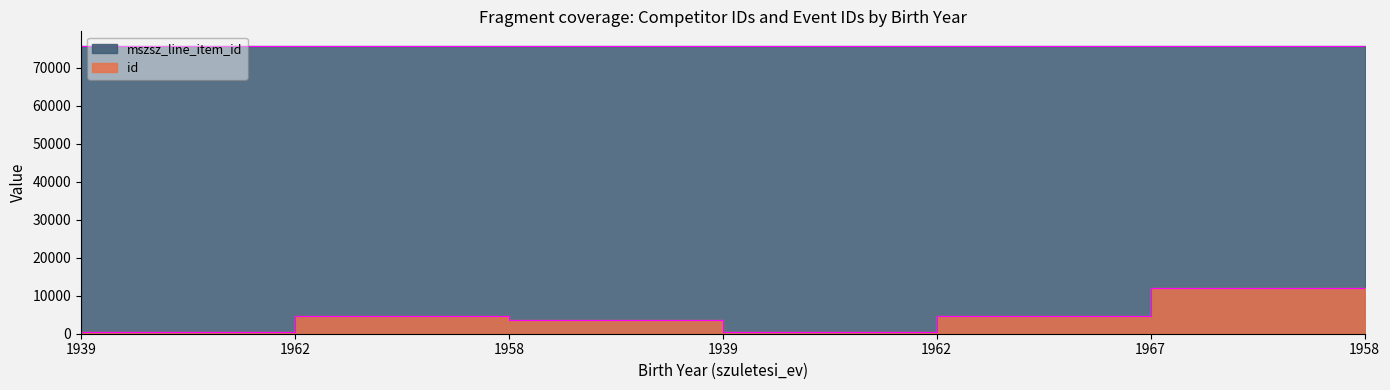

What is the value of the mszsz_line_item_id point at the 2nd from the left?

75813